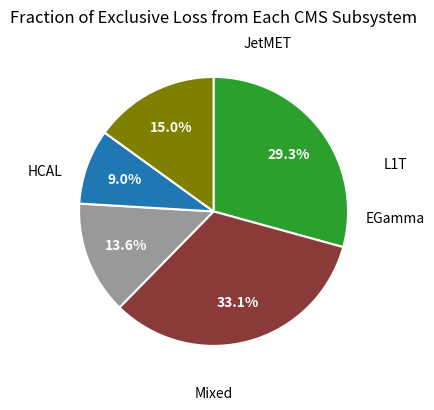

How many segments does this pie chart have?

5